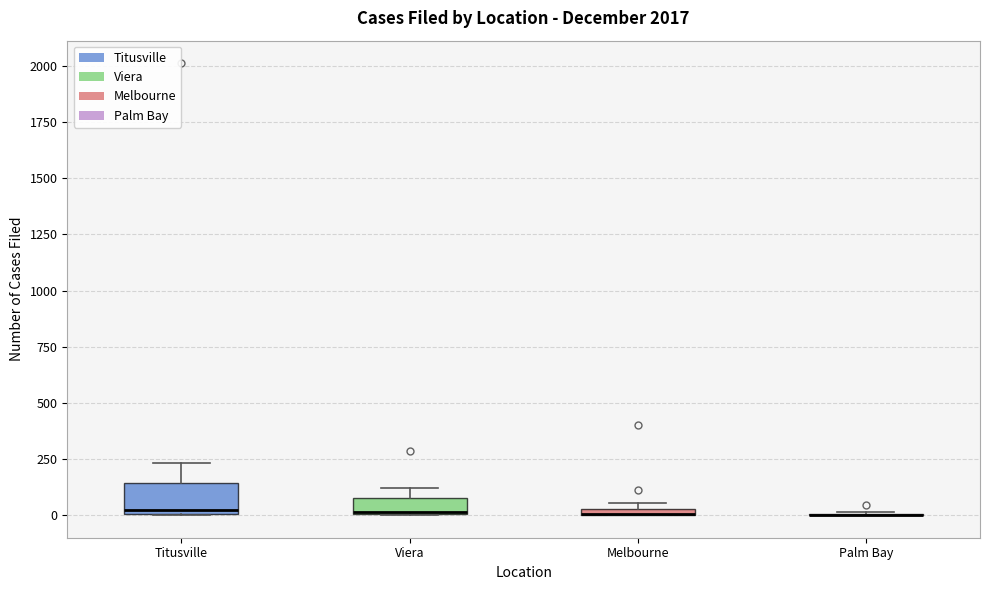

Where is the upper edge of the box for Viera on the y-axis? The values are not printed on the chart, so give them approximately, as read against the axis.

100